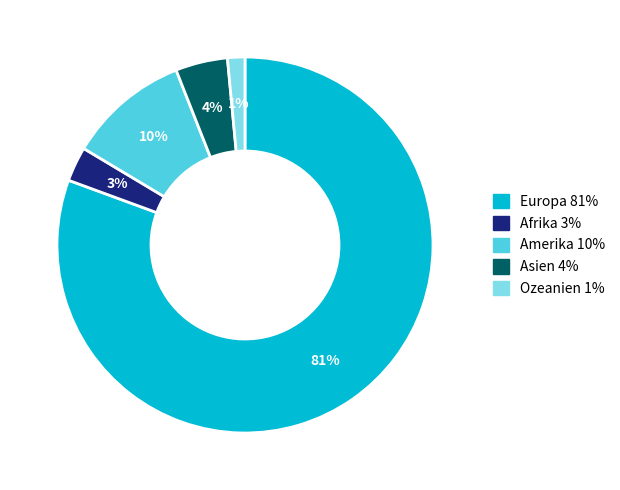

Does Europa represent more than half of the total?

Yes